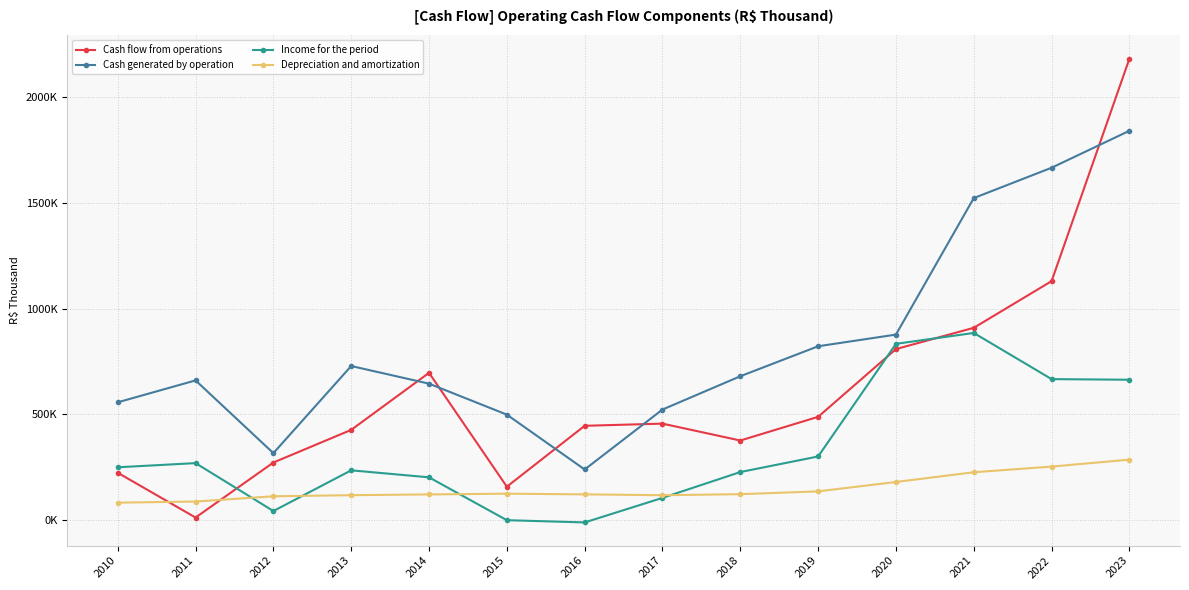

In Income for the period, how many points are lower than both neighbors (excluding endpoints)?

2